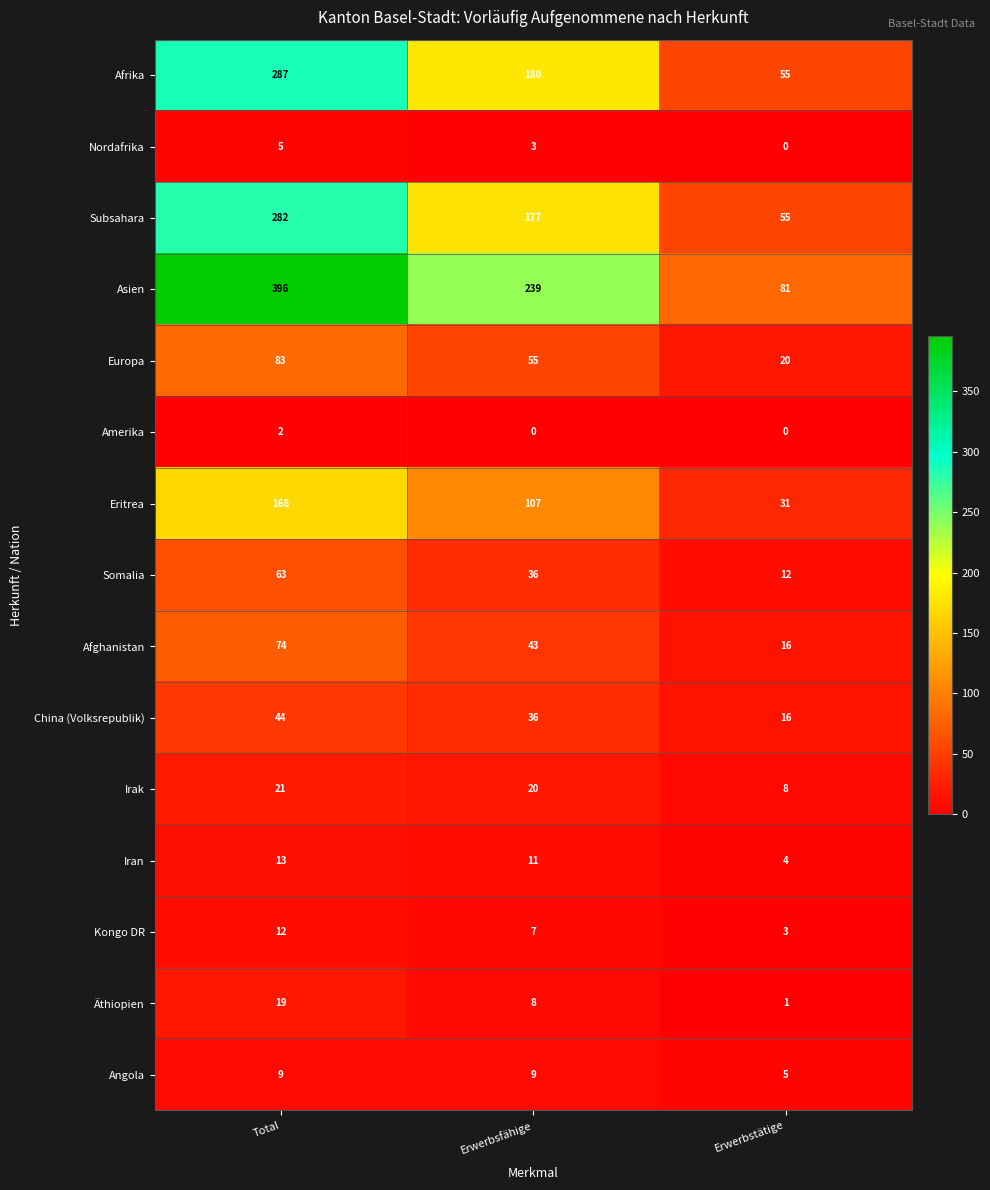

List the series in order of their peak value, lowest first.

Amerika, Nordafrika, Angola, Kongo DR, Iran, Äthiopien, Irak, China (Volksrepublik), Somalia, Afghanistan, Europa, Eritrea, Subsahara, Afrika, Asien